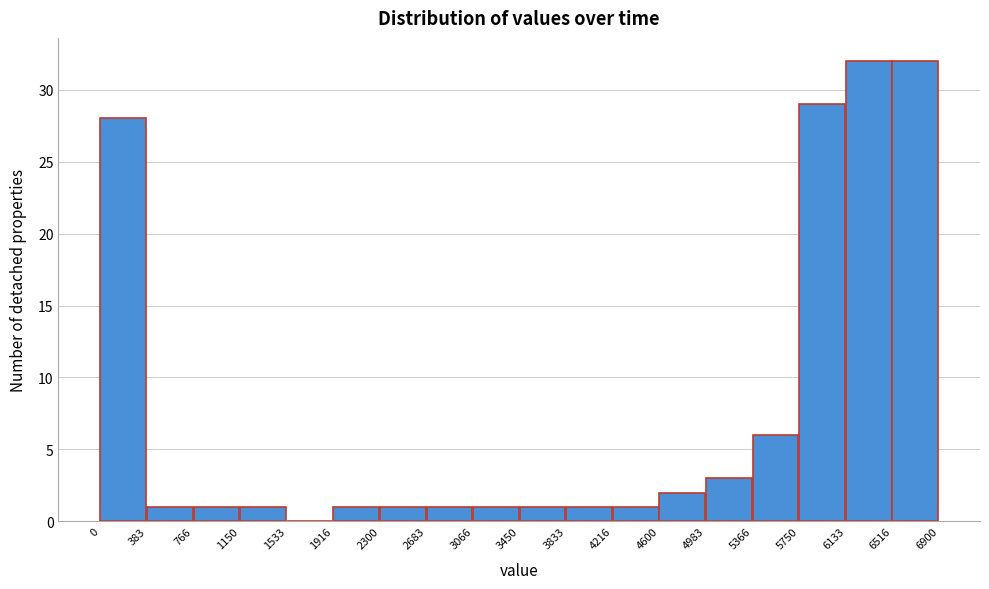

Reading left to right, transcribe this chart: for each bar, give the range it covers on the x-axis and its height. The values are not printed on the chart, so give them approximately, as read against the axis.

0 to 383: 28
383 to 766: 1
766 to 1150: 1
1150 to 1533: 1
1533 to 1916: 0
1916 to 2300: 1
2300 to 2683: 1
2683 to 3066: 1
3066 to 3450: 1
3450 to 3833: 1
3833 to 4216: 1
4216 to 4600: 1
4600 to 4983: 2
4983 to 5366: 3
5366 to 5750: 6
5750 to 6133: 29
6133 to 6516: 32
6516 to 6900: 32